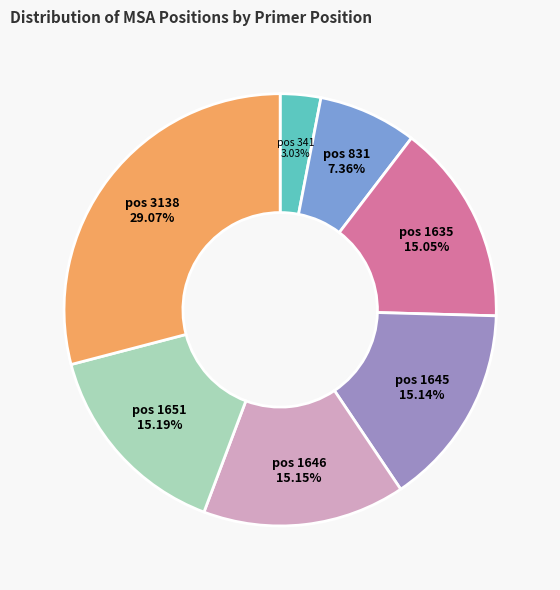

Is there any slice that represents more than half of the pie?

No